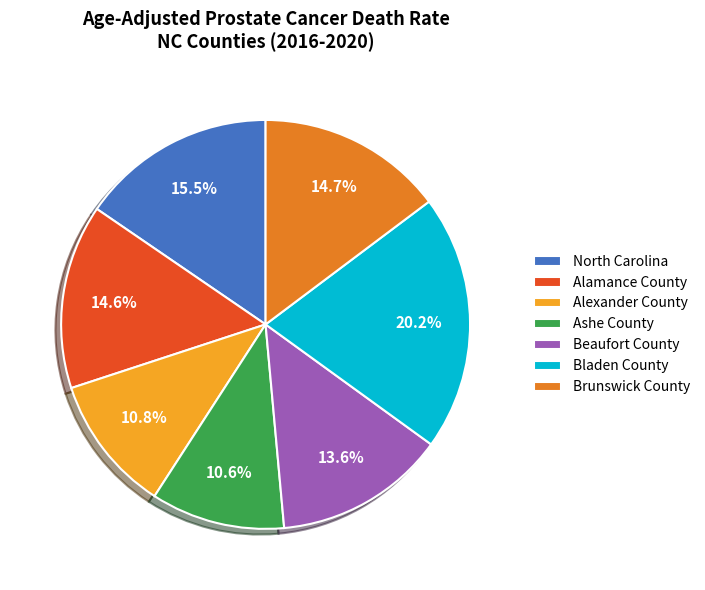

What is the largest slice in the pie chart?

Bladen County